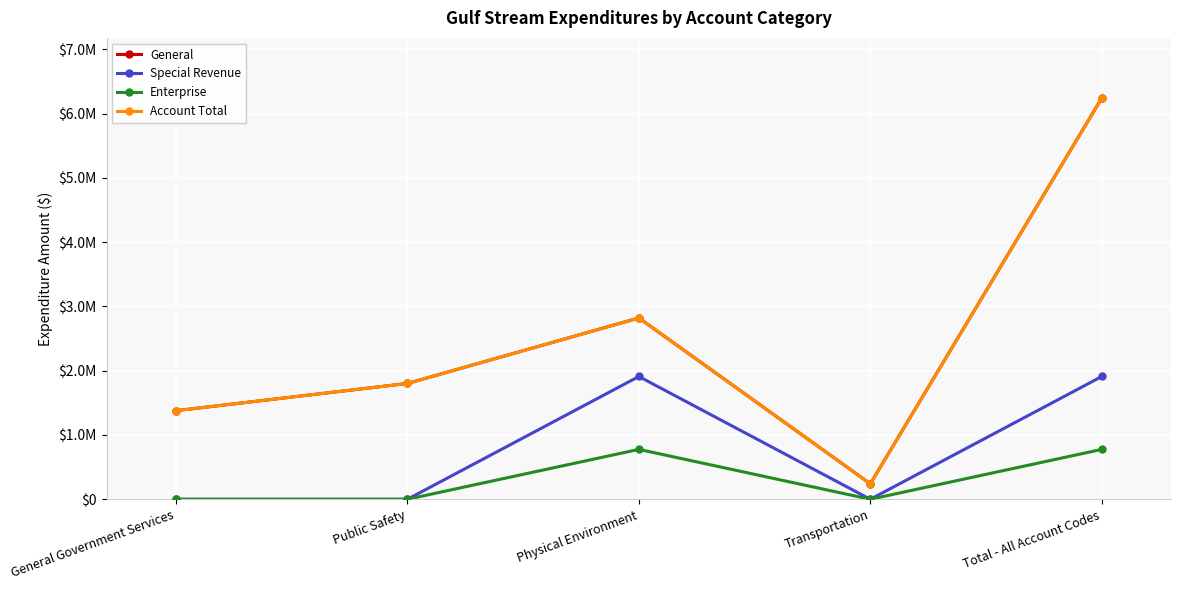

Rank the categories by Special Revenue value from highest to lowest.

Physical Environment, Total - All Account Codes, General Government Services, Public Safety, Transportation